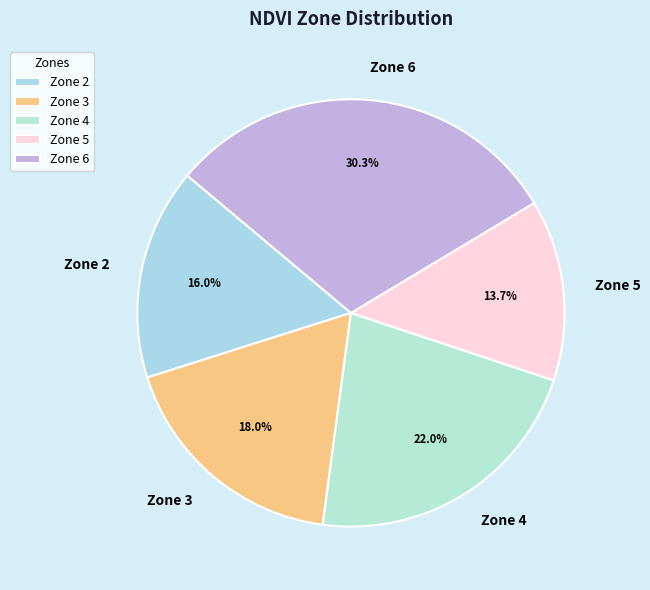

To the nearest percent, what percentage of the pie is Zone 3?

18%